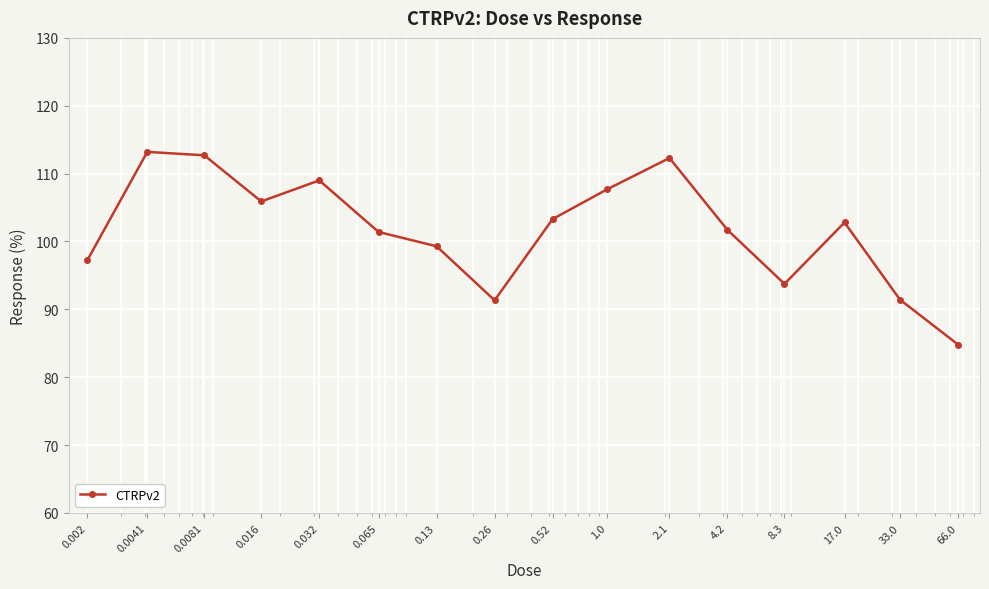

What is the smallest value displayed?

84.8